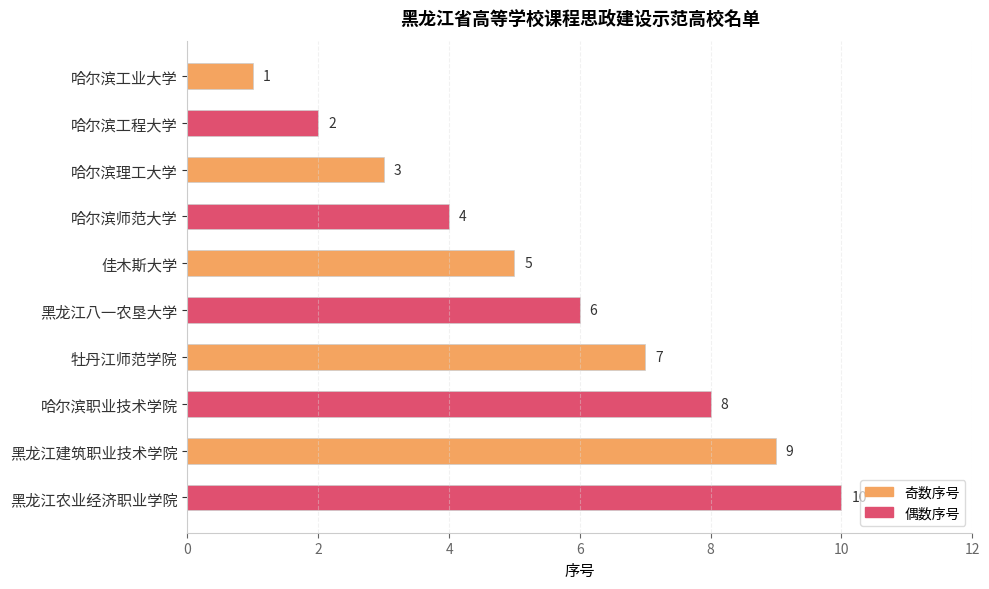

What is the sum of all values?

55